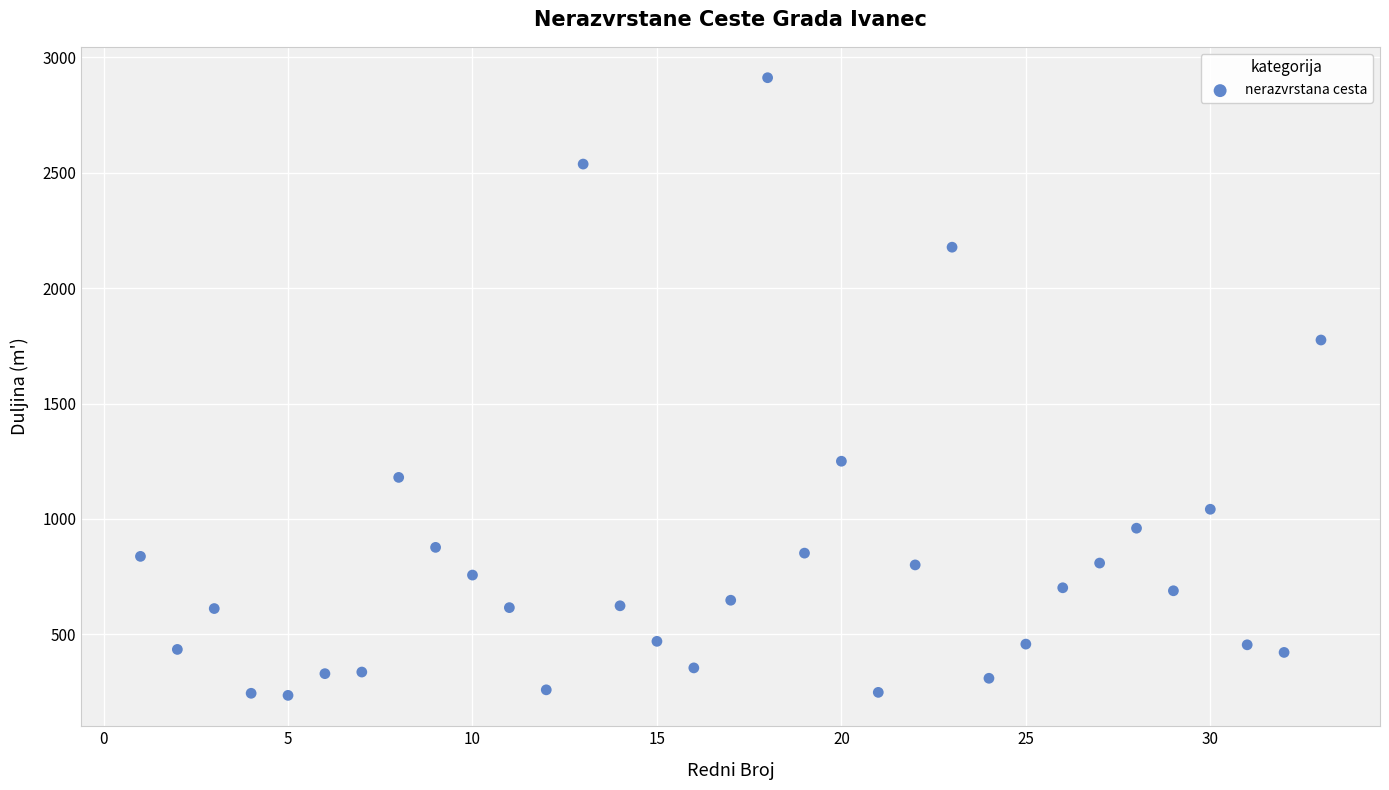

What is the range of X values (max minus min)?

32